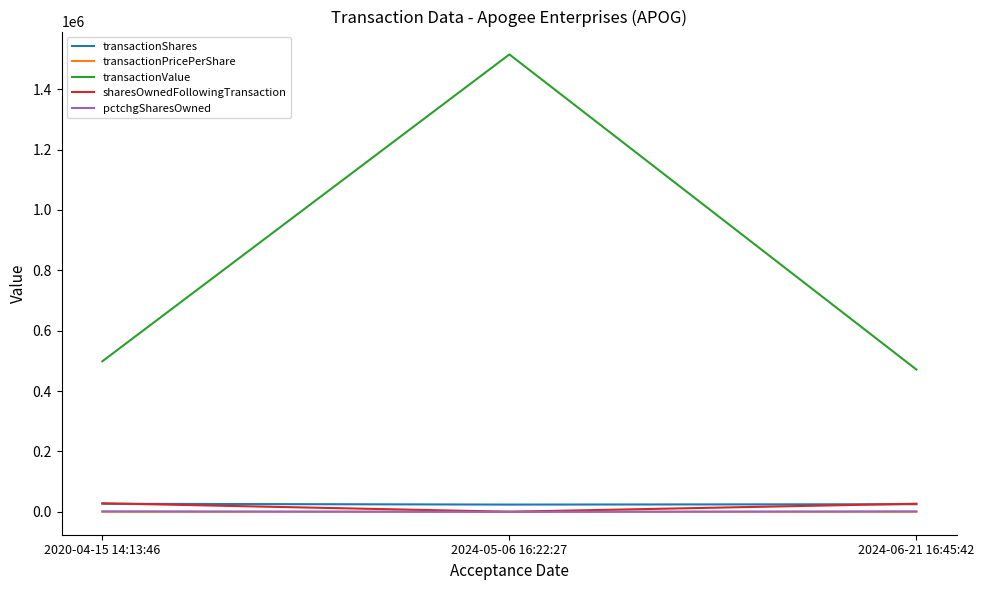

Where is transactionValue nearest to the value 993213?

2020-04-15 14:13:46